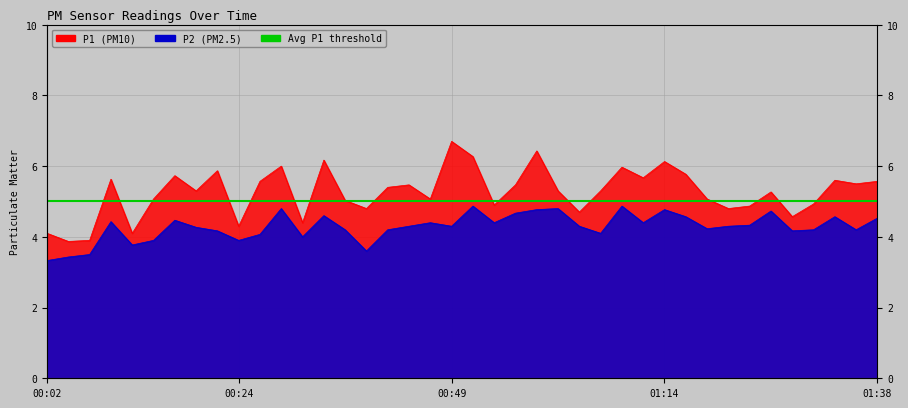

What is the sum of the P2 values at 00:32 and 01:36?

8.2